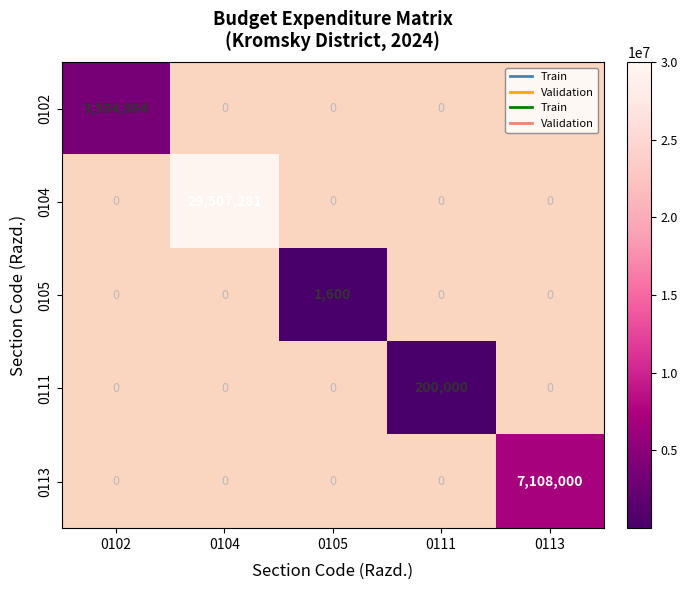

Count the number of categories in the chart.

5